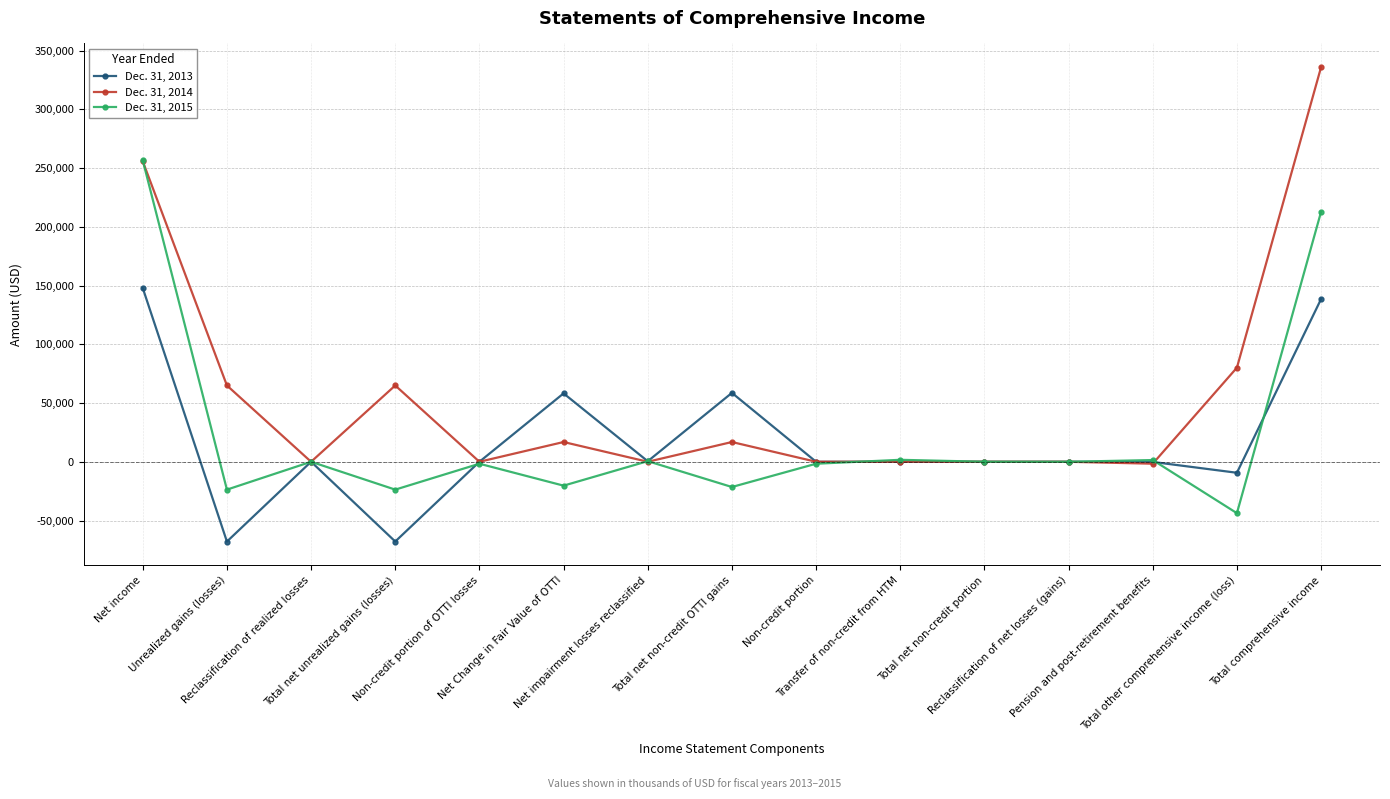

Count the number of categories in the chart.

15